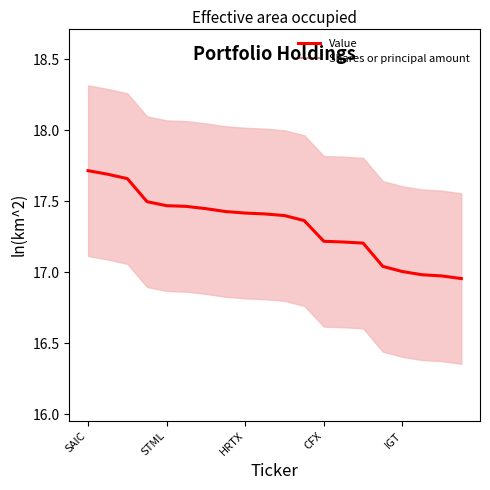

What is the label of the 10th point from the right?

10